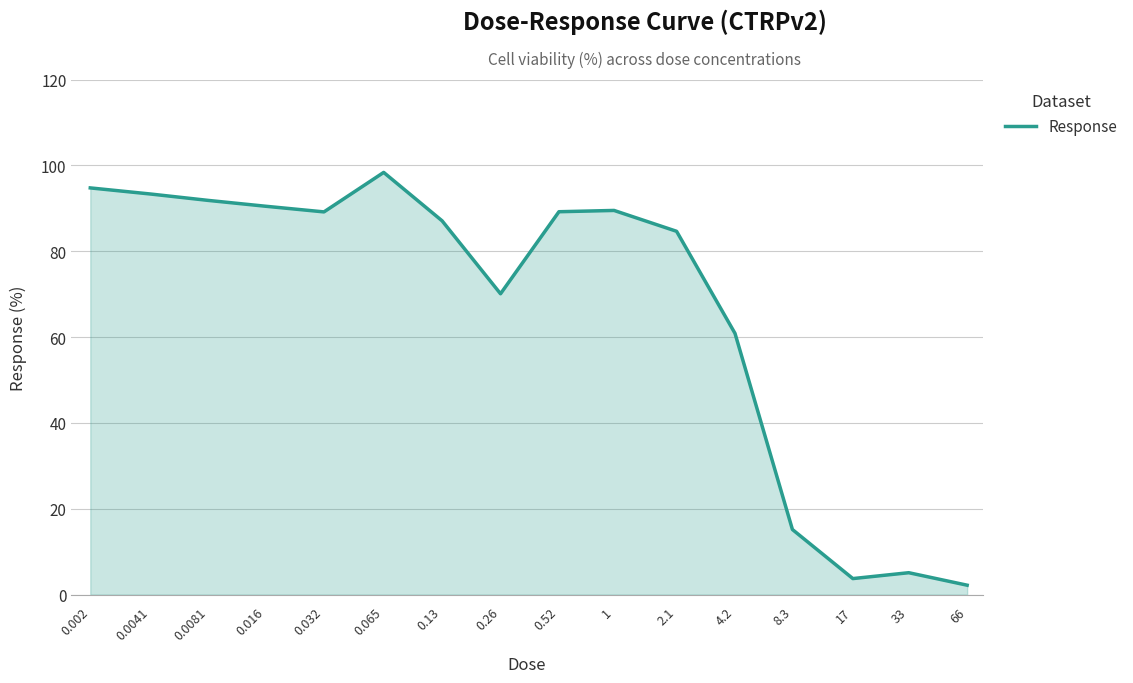

What is the difference between the maximum and minimum values?

96.2